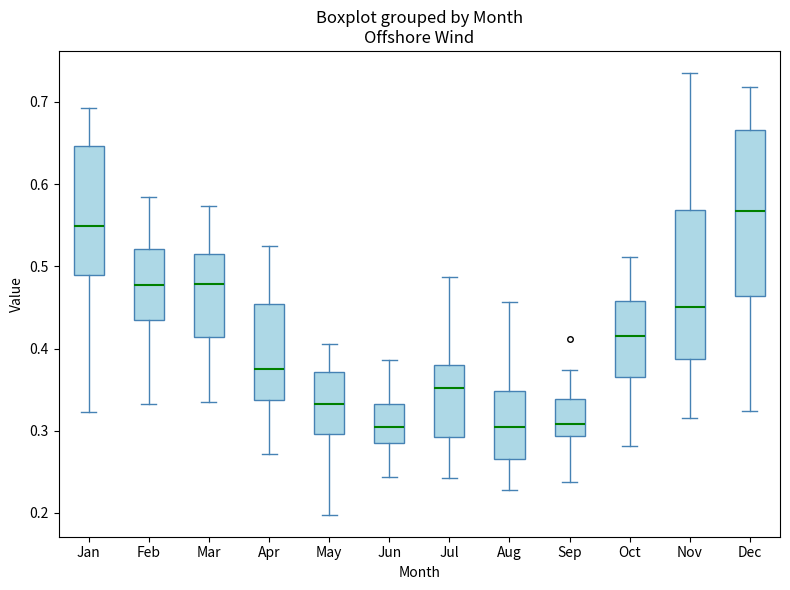

Reading left to right, transcribe this box plot: for each box, give where its median line is, the range the box spans, and where its two whiskers end, as read against the y-axis. The values are not printed on the chart, so give them approximately, as read against the axis.

Jan: median 0.55, box 0.49 to 0.65, whiskers 0.32 to 0.69
Feb: median 0.48, box 0.44 to 0.52, whiskers 0.33 to 0.58
Mar: median 0.48, box 0.41 to 0.52, whiskers 0.34 to 0.57
Apr: median 0.38, box 0.34 to 0.45, whiskers 0.27 to 0.53
May: median 0.33, box 0.30 to 0.37, whiskers 0.20 to 0.41
Jun: median 0.31, box 0.29 to 0.33, whiskers 0.24 to 0.39
Jul: median 0.35, box 0.29 to 0.38, whiskers 0.24 to 0.49
Aug: median 0.30, box 0.27 to 0.35, whiskers 0.23 to 0.46
Sep: median 0.31, box 0.29 to 0.34, whiskers 0.24 to 0.37
Oct: median 0.42, box 0.37 to 0.46, whiskers 0.28 to 0.51
Nov: median 0.45, box 0.39 to 0.57, whiskers 0.32 to 0.74
Dec: median 0.57, box 0.46 to 0.67, whiskers 0.32 to 0.72